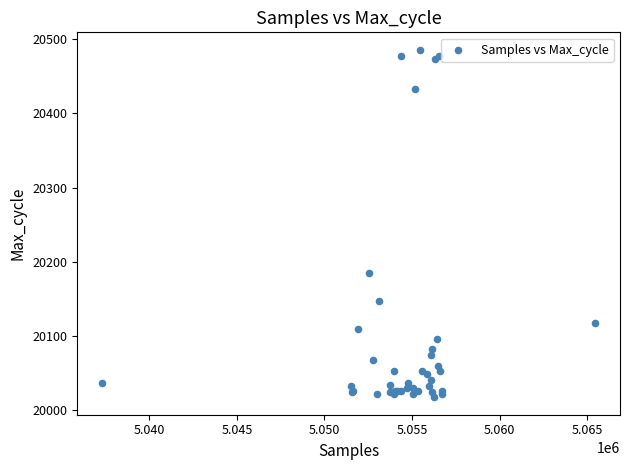

What Y value in the scatter plot is closest to 20251?

20185